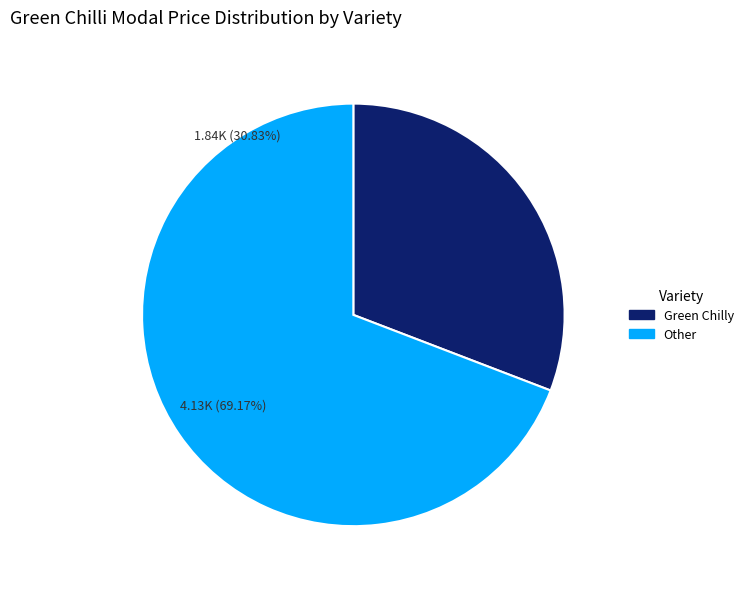

How many segments does this pie chart have?

2